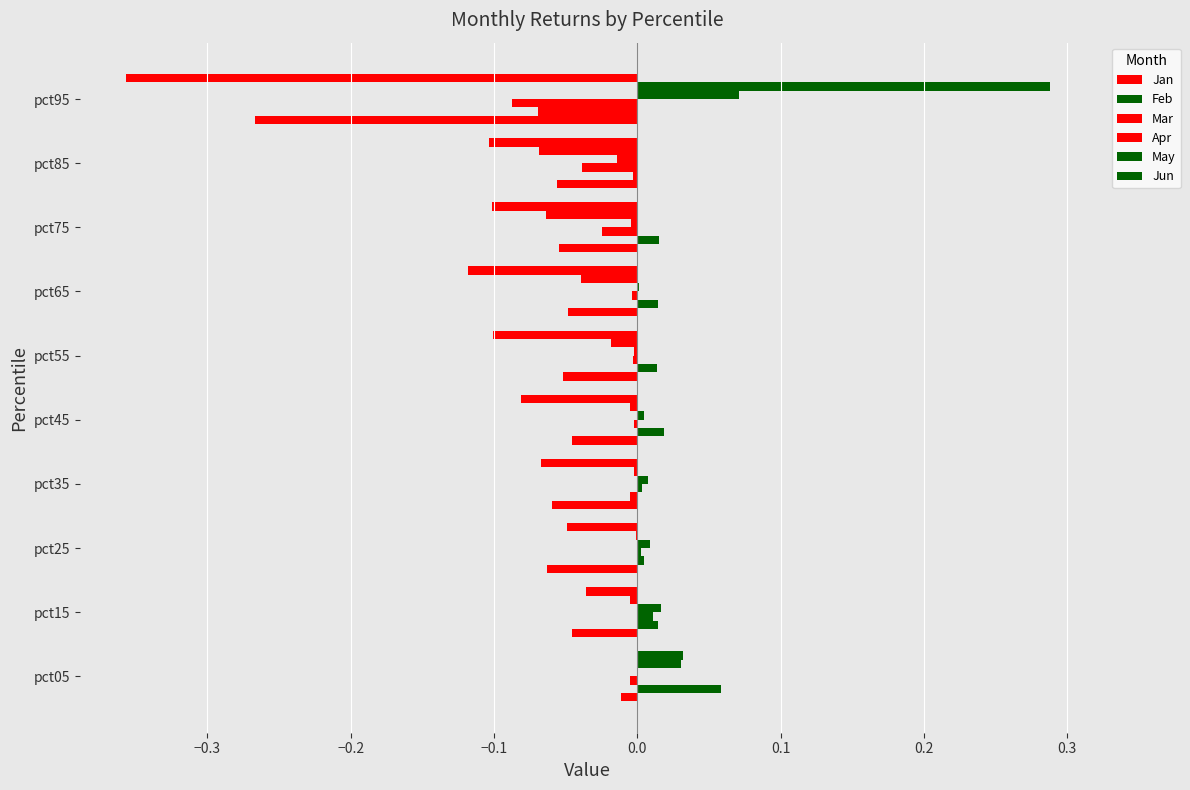

How many series are shown in this chart?

6